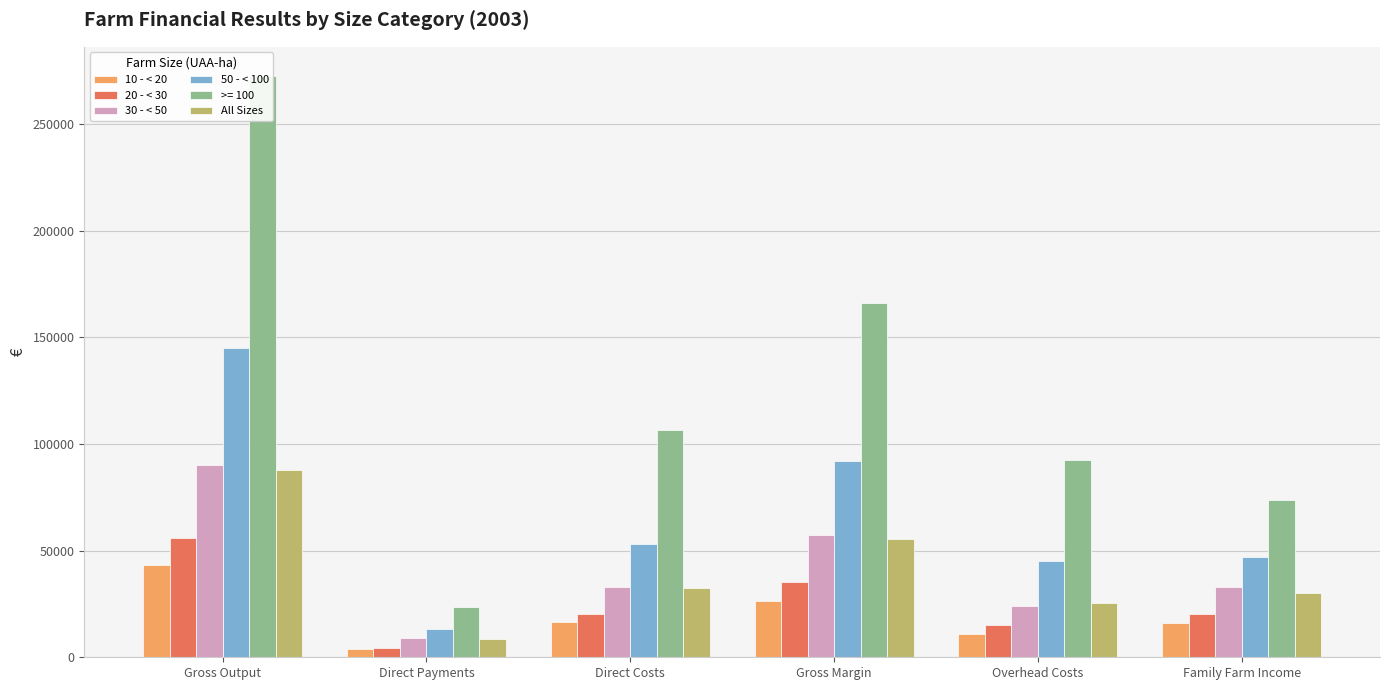

Where does the 10 - < 20 series first go above 16660?

Gross Output